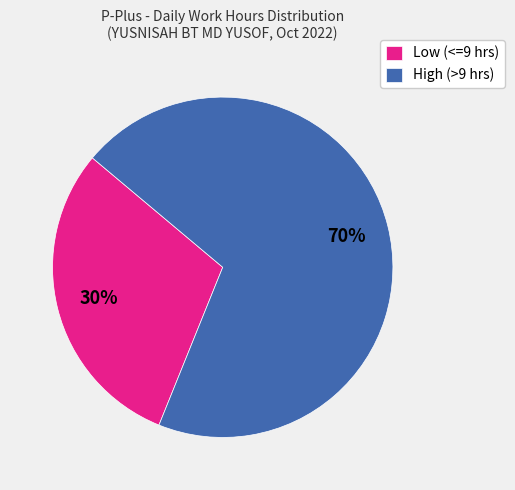

Is the sum of Low (<=9 hrs) and High (>9 hrs) greater than half?

Yes